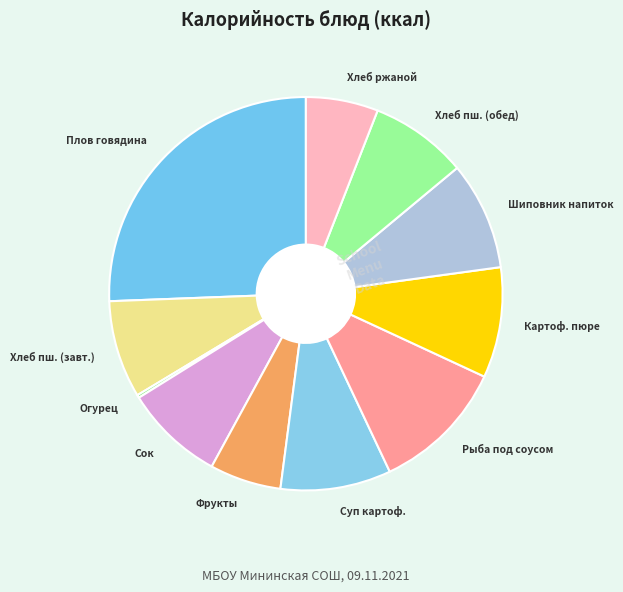

Is there any slice that represents more than half of the pie?

No